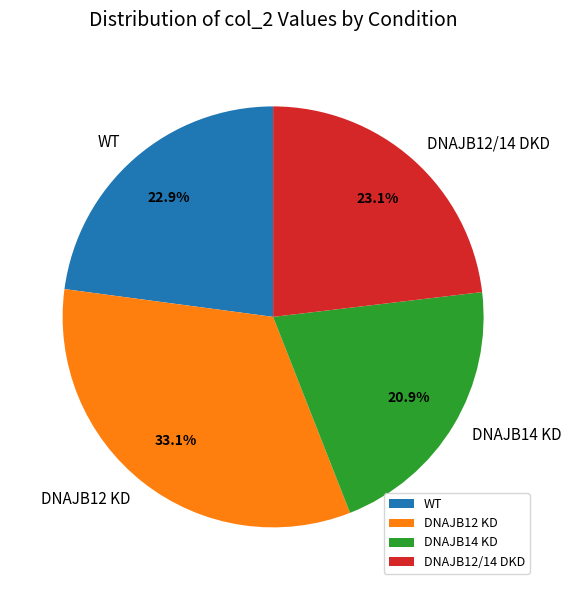

What percentage is the DNAJB12/14 DKD slice, to the nearest percent?

23%